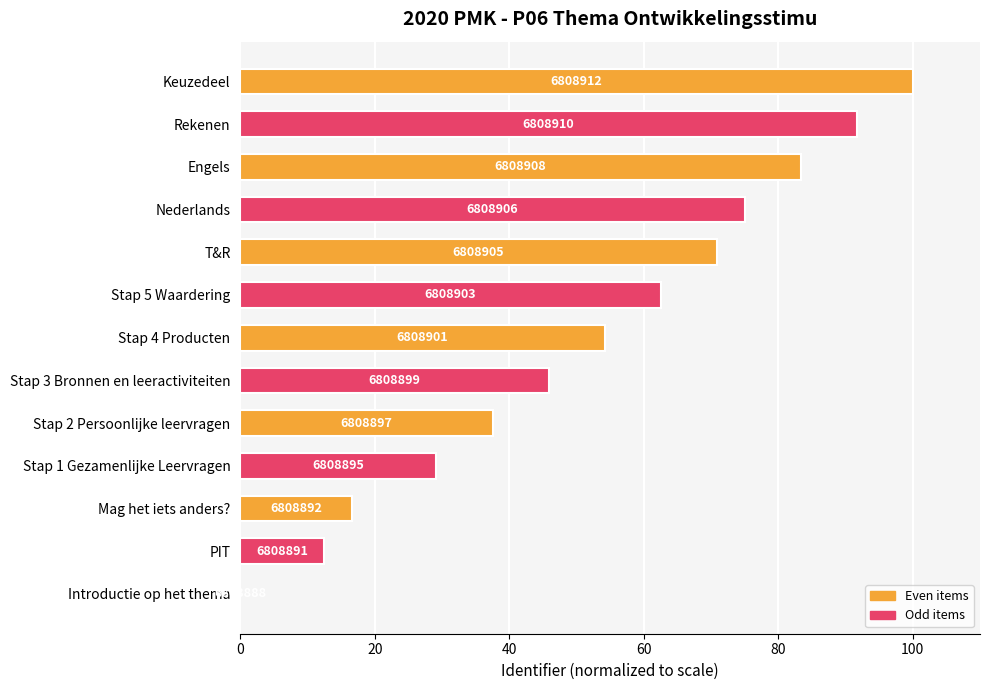

Are the bars horizontal?

Yes